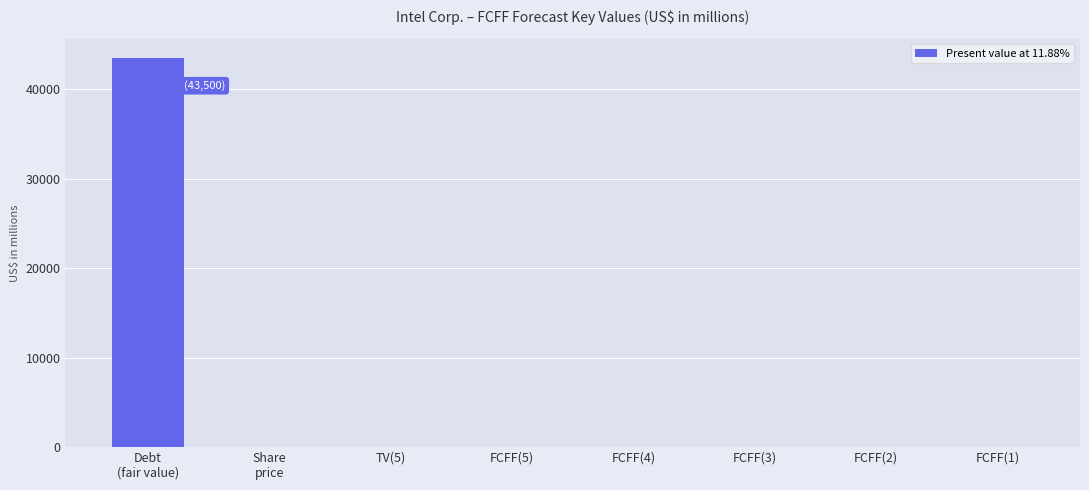

The value at FCFF(4) is -28822.8. True or false?

False